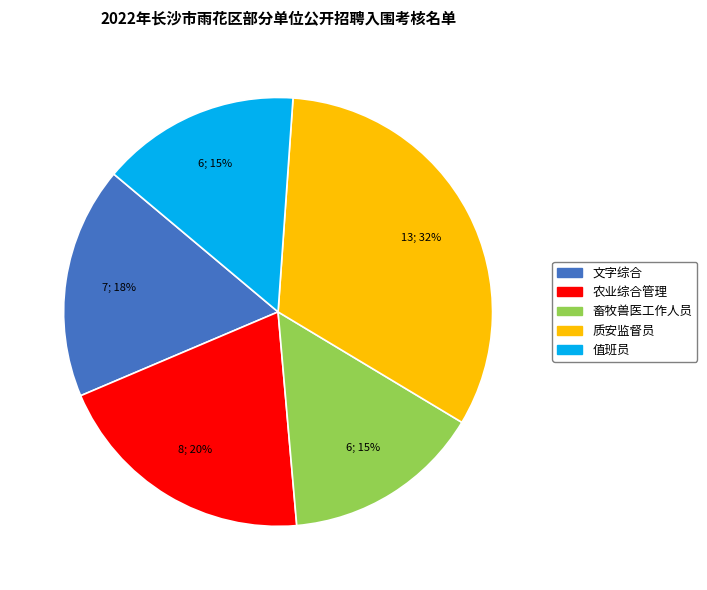

Which slice is the largest?

质安监督员